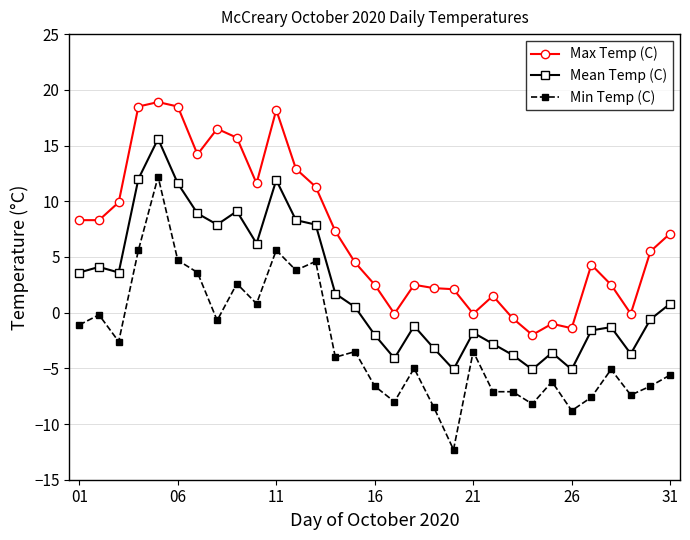

What is the average value of the Mean Temp (C) series?

2.2